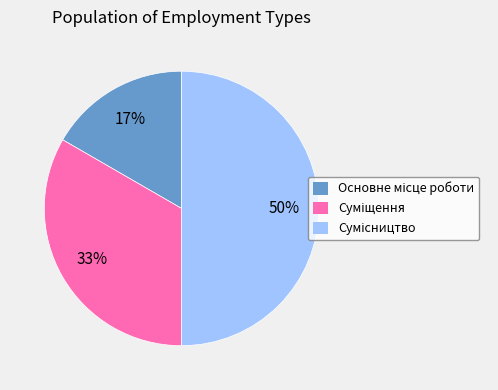

To the nearest percent, what is the difference between the largest and smallest slice percentages?

33%